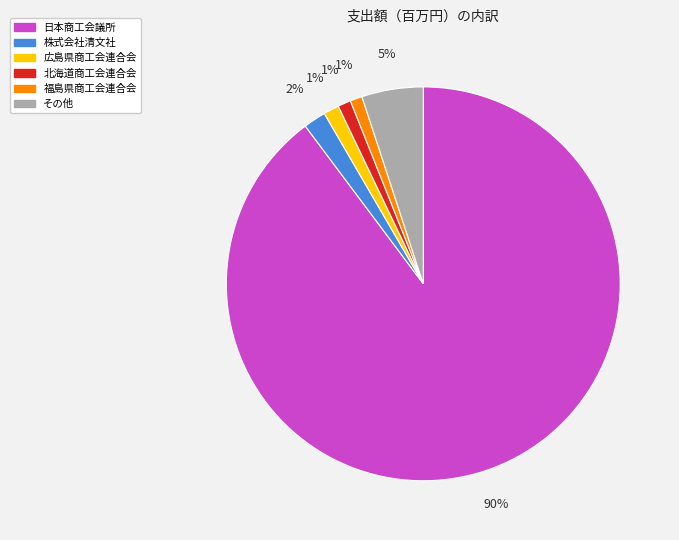

True or false: 株式会社清文社 accounts for 2% of the total.

True